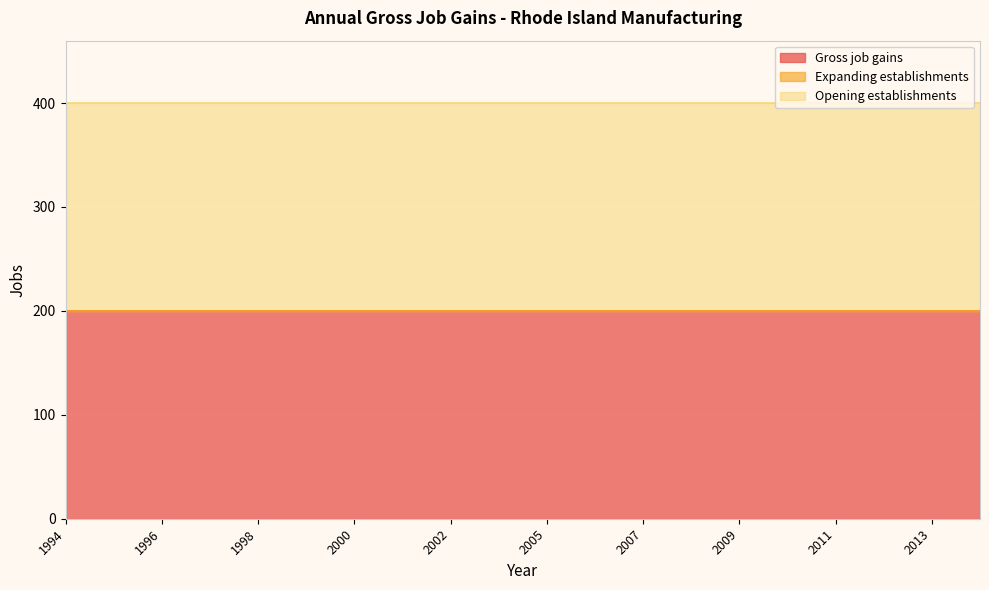

What is the maximum value shown in the chart?

200